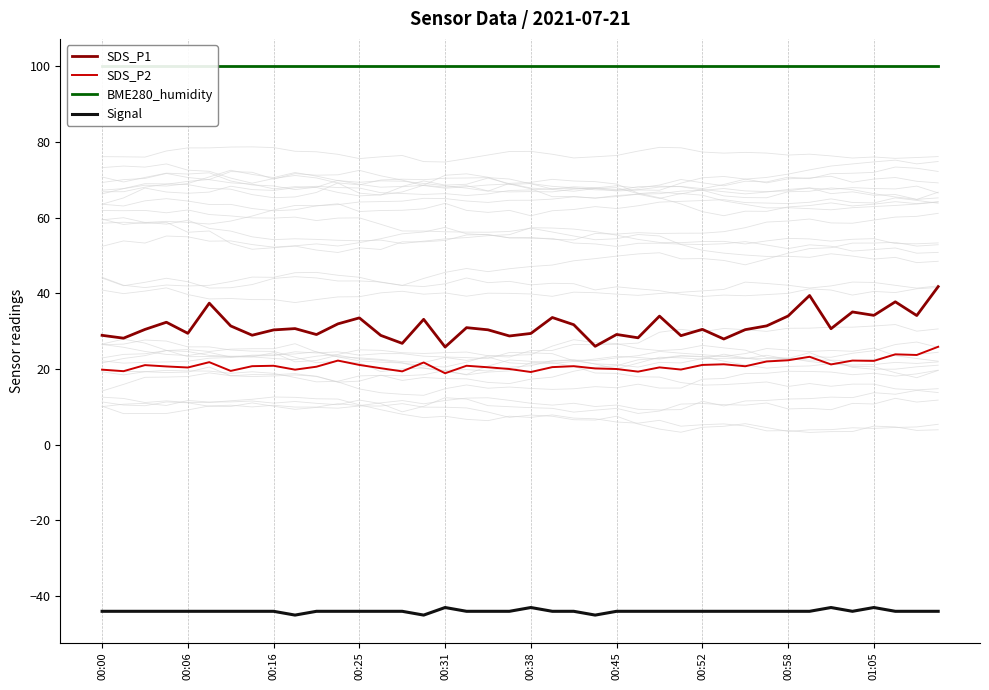

True or false: Signal and SDS_P1 cross at least once.

False